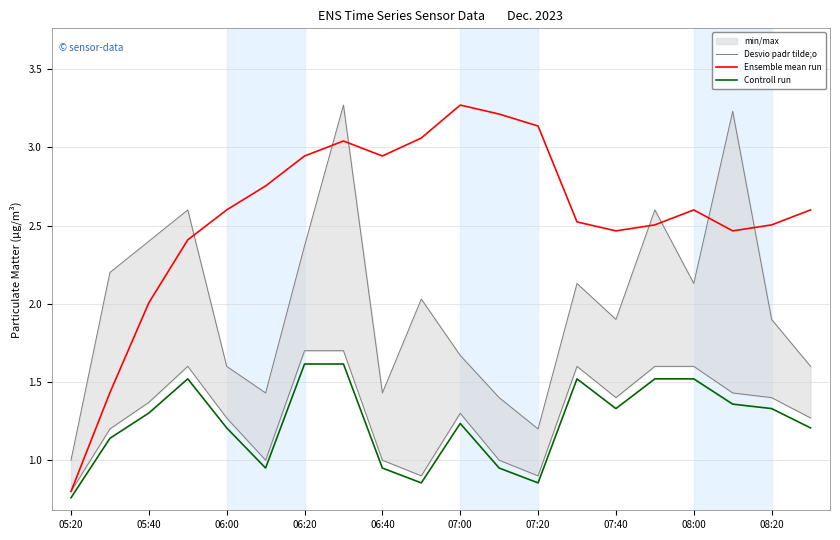

Reading left to right, list all the values displayed in this chart.

Desvio padr tilde;o: 1.0	2.2	2.4	2.6	1.6	1.4	2.4	3.3	1.4	2.0	1.7	1.4	1.2	2.1	1.9	2.6	2.1	3.2	1.9	1.6
Ensemble mean run: 0.8	1.4	2.0	2.4	2.6	2.8	2.9	3.0	2.9	3.1	3.3	3.2	3.1	2.5	2.5	2.5	2.6	2.5	2.5	2.6
Controll run: 0.8	1.1	1.3	1.5	1.2	0.9	1.6	1.6	0.9	0.9	1.2	0.9	0.9	1.5	1.3	1.5	1.5	1.4	1.3	1.2